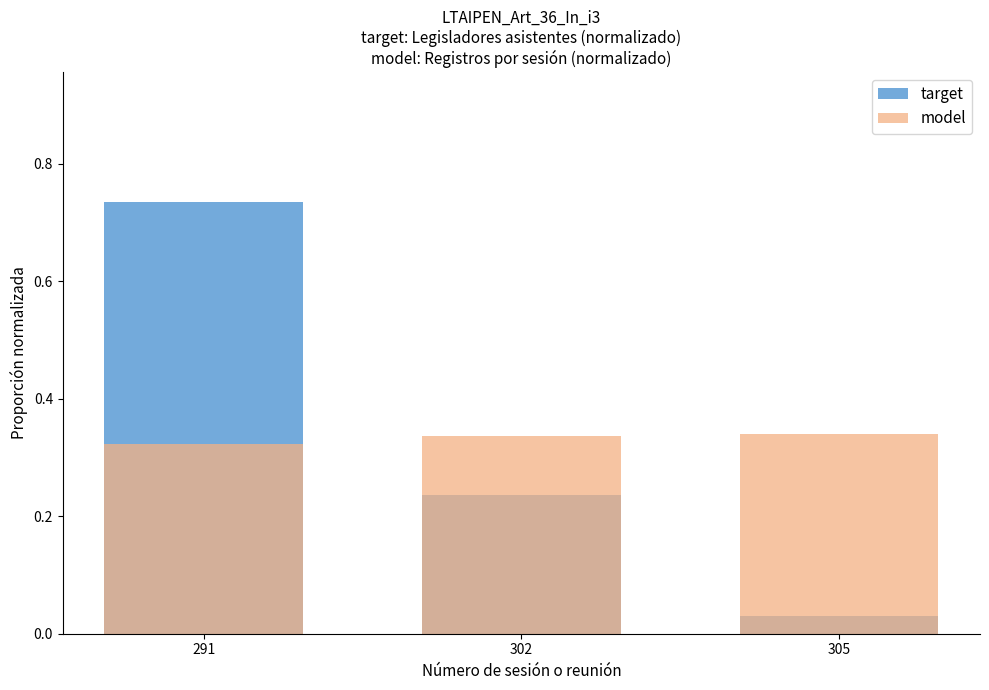

Is it true that target equals 0.2 at 302?

True